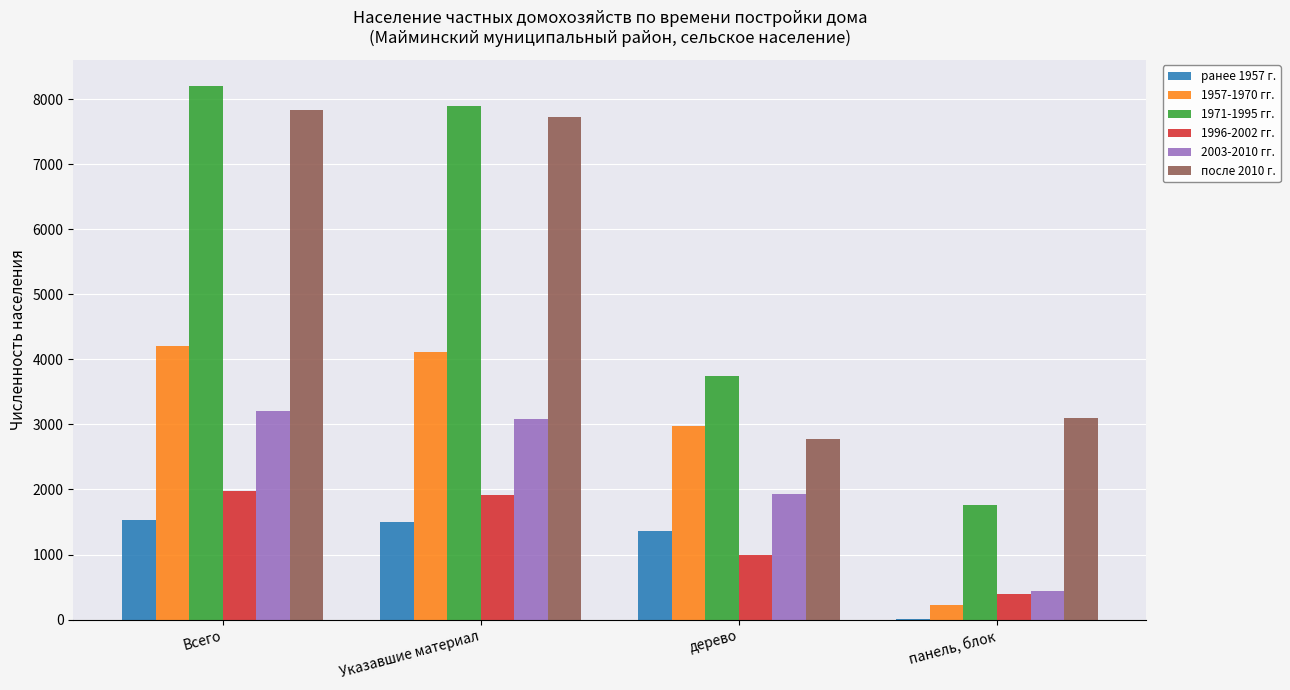

What are all the series names shown in the legend?

ранее 1957 г., 1957-1970 гг., 1971-1995 гг., 1996-2002 гг., 2003-2010 гг., после 2010 г.